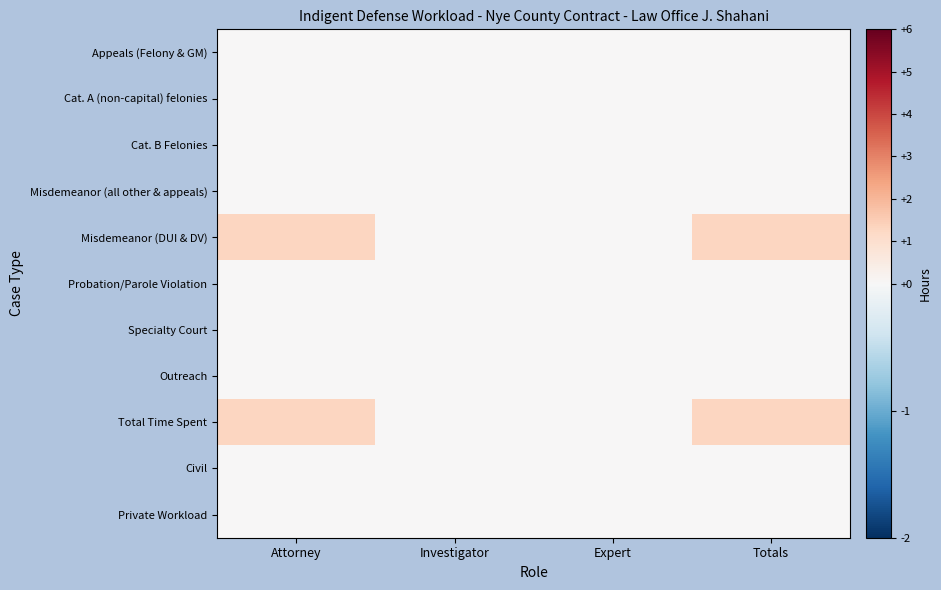

At which category is the sum across all series the highest?

Attorney